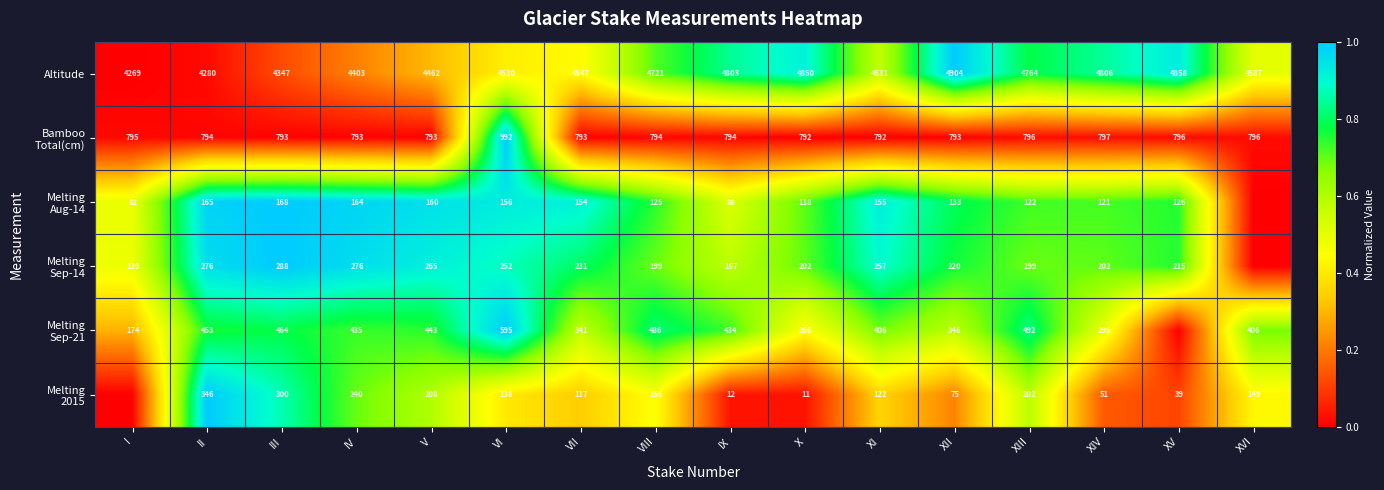

What is the spread (max minus min) of values at IX?

4791